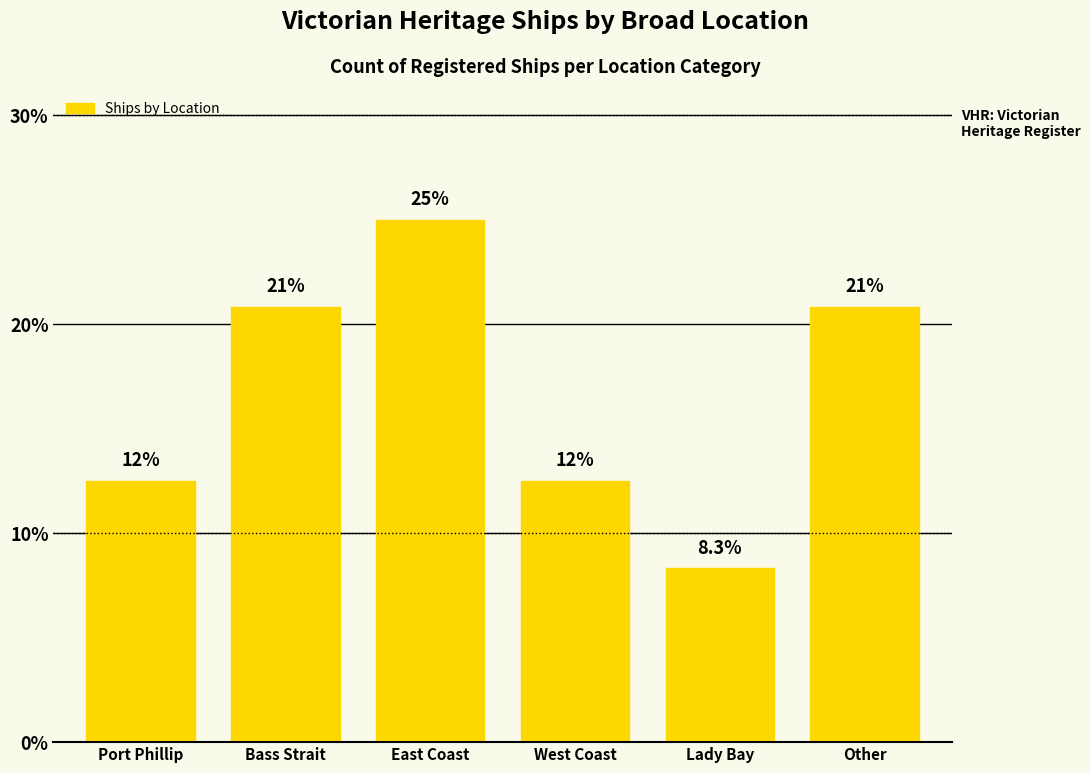

What is the minimum value shown in the chart?

8.3